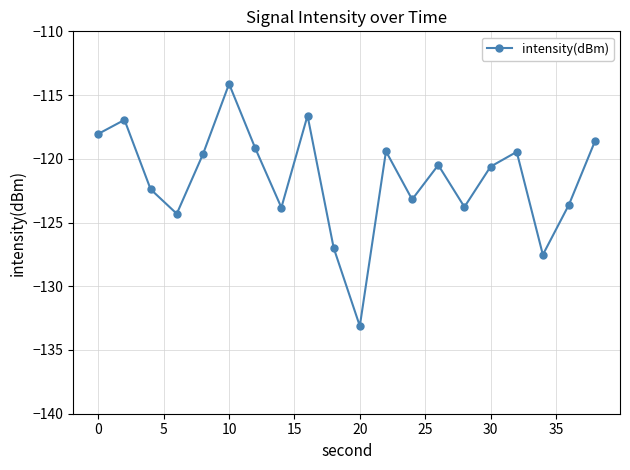

What is the value of the 6th point from the left?

-114.1